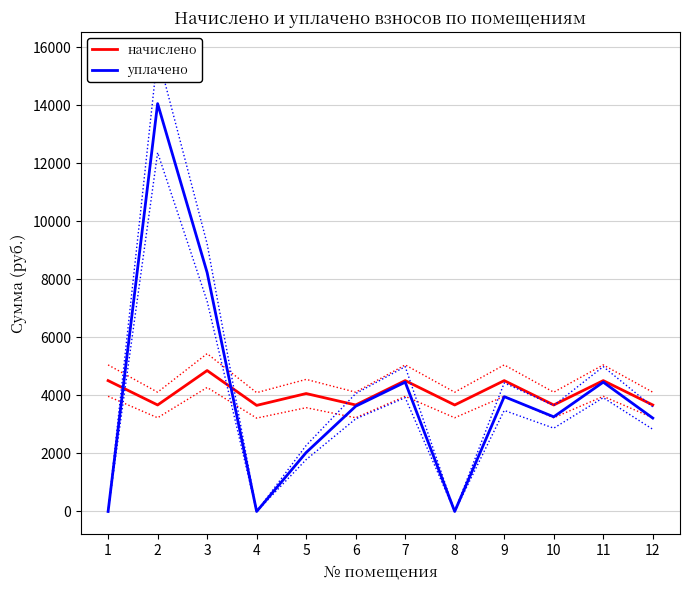

What is the lowest value of the начислено series?

3656.9